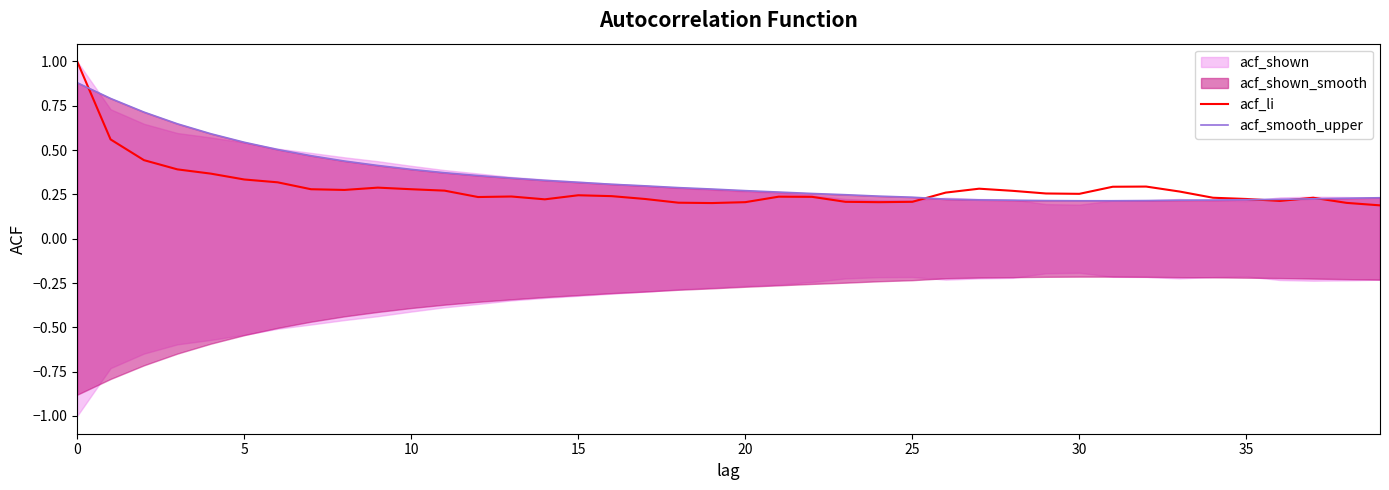

What is the difference between the second highest and minimum values in the acf_li series?

0.4